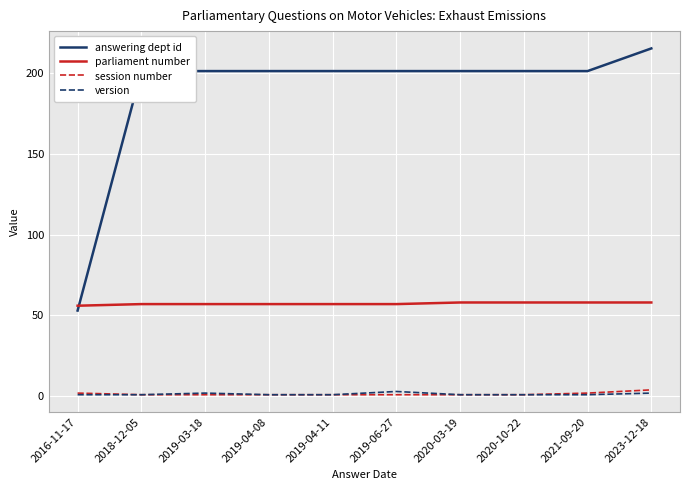

What is the difference between the maximum and minimum values in the parliament number series?

2